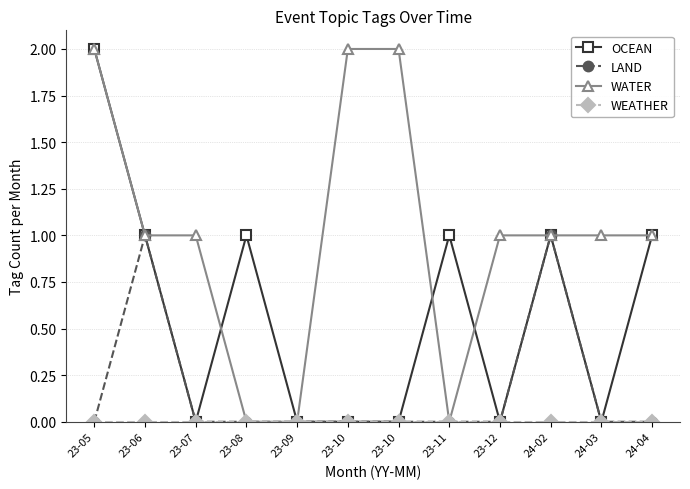

Does the chart display data point markers on the line(s)?

Yes